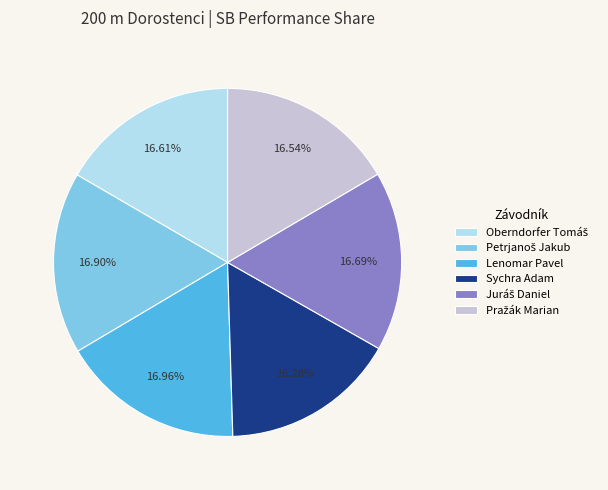

Is there a majority slice in this chart?

No